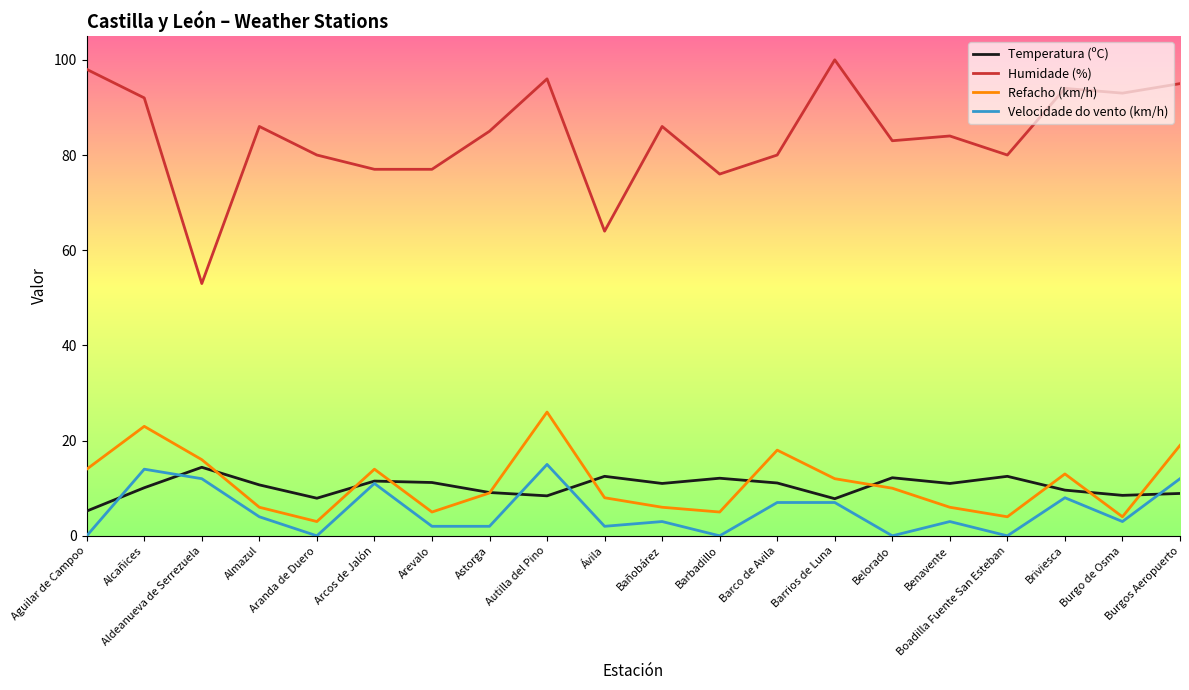

True or false: Refacho (km/h) and Velocidade do vento (km/h) intersect in this chart.

False